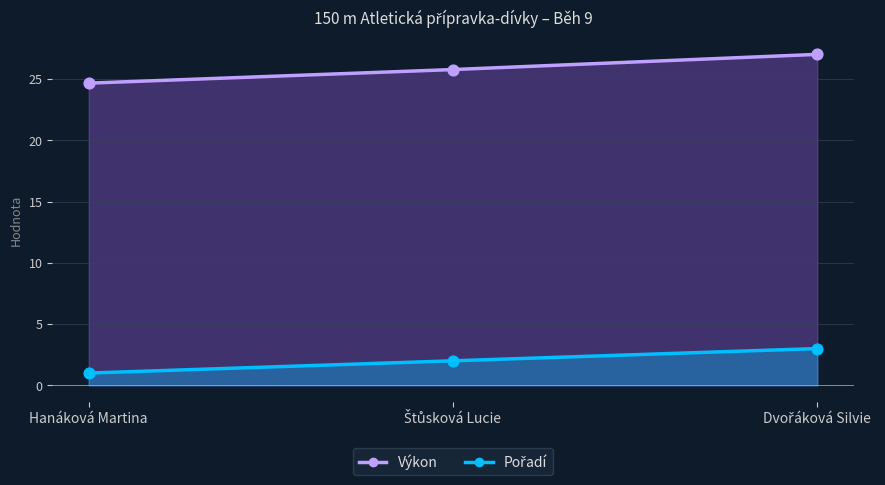

Which series has the largest Y range (max minus min)?

Výkon